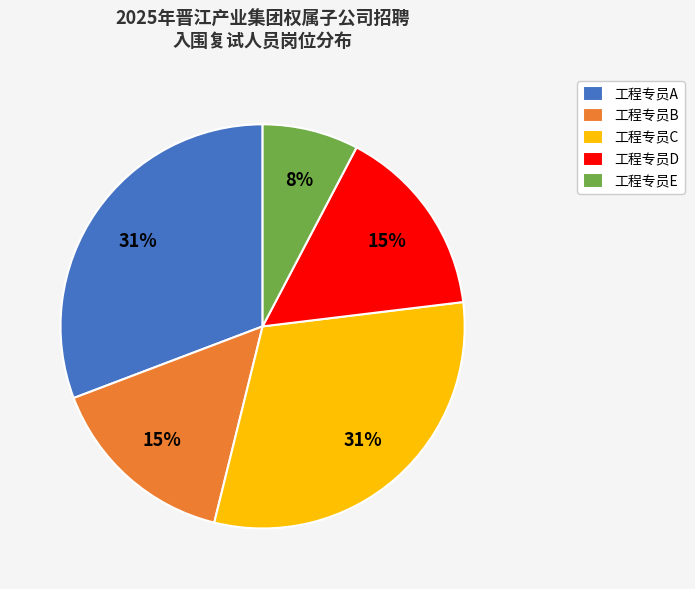

Which slice is the smallest?

工程专员E